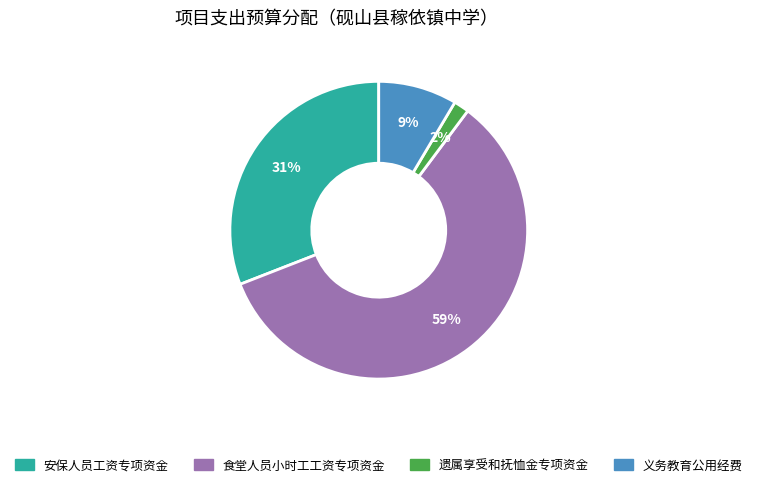

The 安保人员工资专项资金 slice represents 16% of the pie. True or false?

False